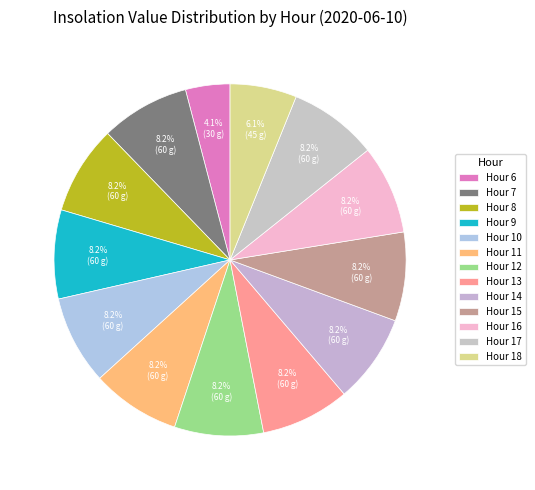

How many segments does this pie chart have?

13